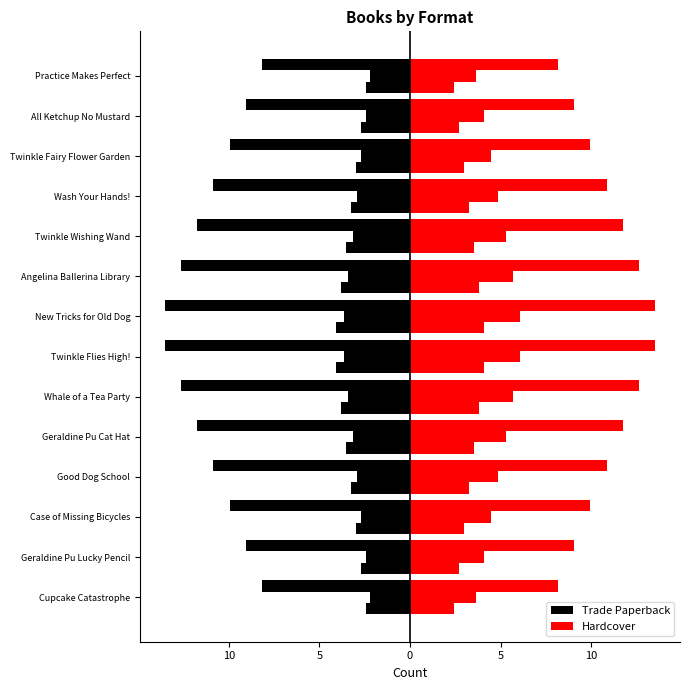

What is the difference between the second highest and second lowest values in the Trade Paperback series?

5.4